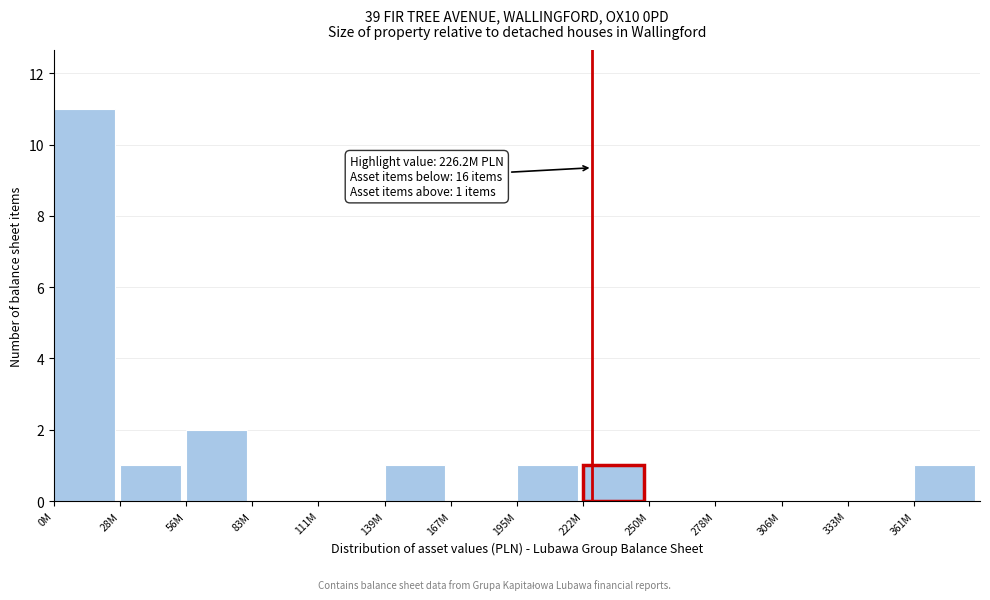

Reading left to right, list all the values displayed in this chart.

0M=11	28M=1	56M=2	83M=0	111M=0	139M=1	167M=0	195M=1	222M=1	250M=0	278M=0	306M=0	333M=0	361M=1